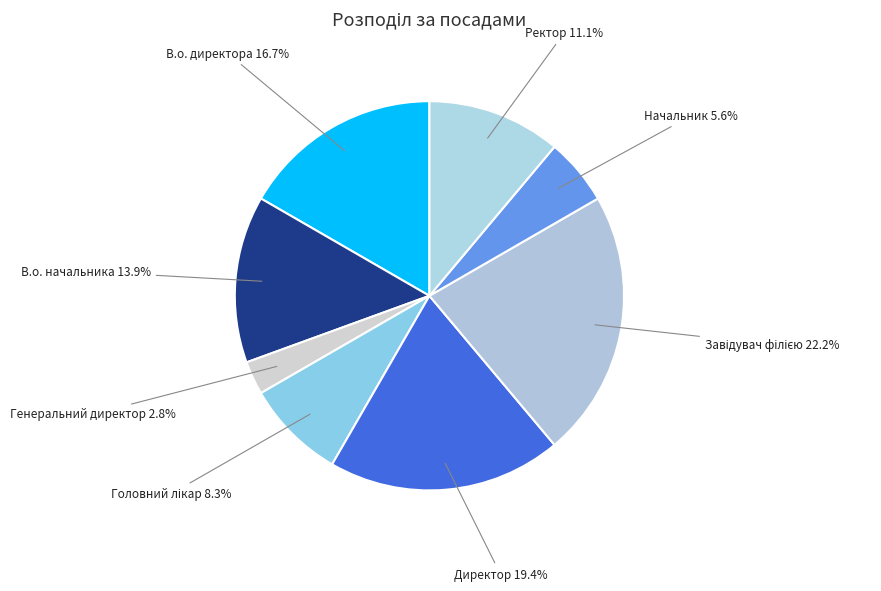

To the nearest percent, what is the average slice percentage?

12%